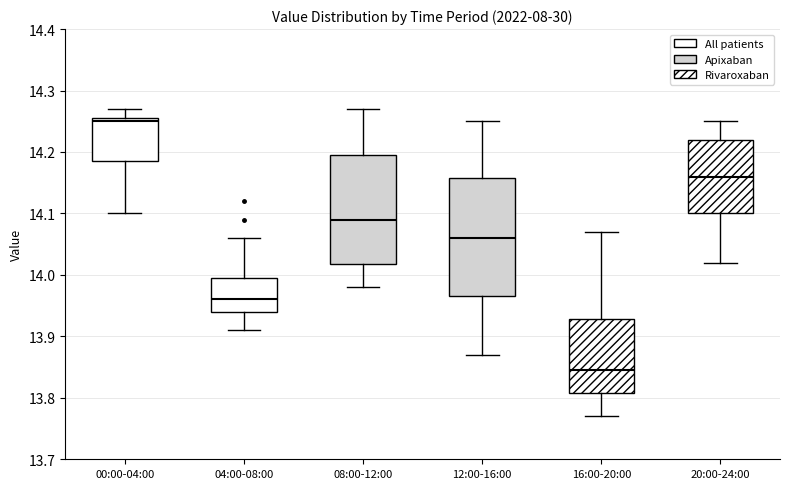

Which box has the lowest median line?

16:00-20:00